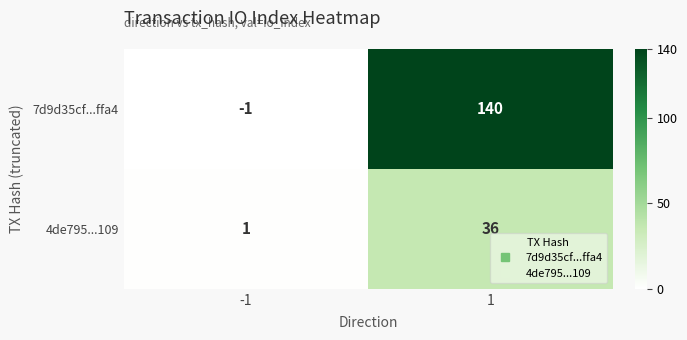

Reading right to left, transcribe all the data shown in this chart.

7d9d35cf...ffa4: 1=140	-1=-1
4de795...109: 1=36	-1=1